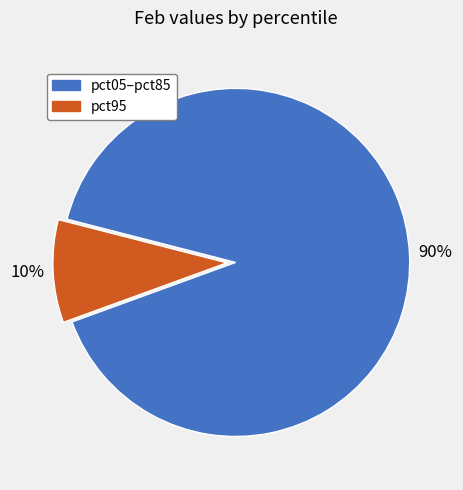

How many slices are in this pie chart?

2